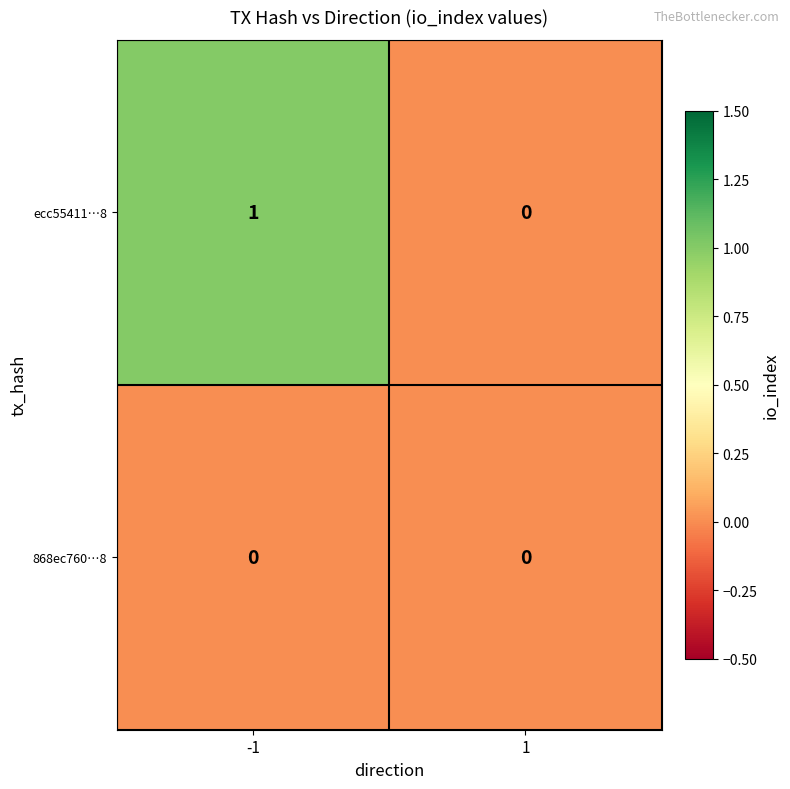

How many categories are shown in the chart?

2